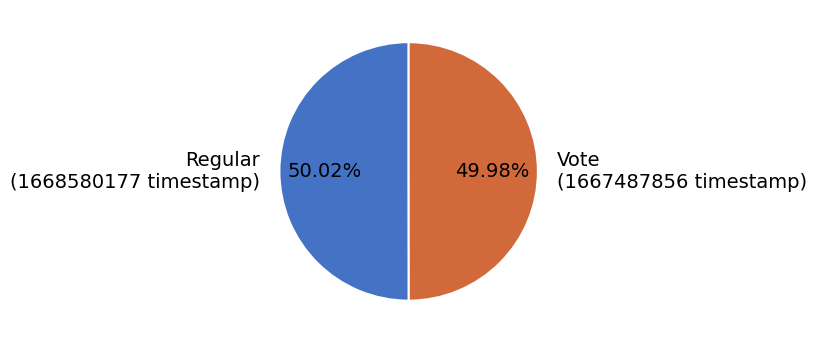

Is the sum of Regular and Vote greater than half?

Yes